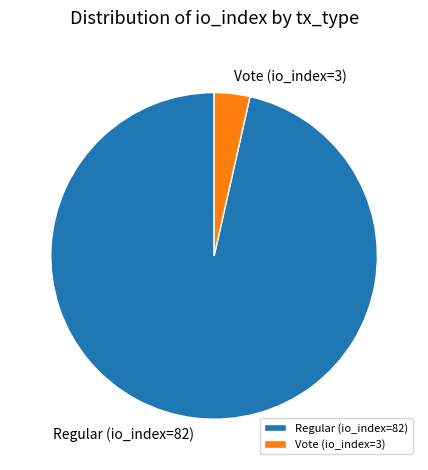

Is it true that Vote (io_index=3) is 4% of the pie?

True